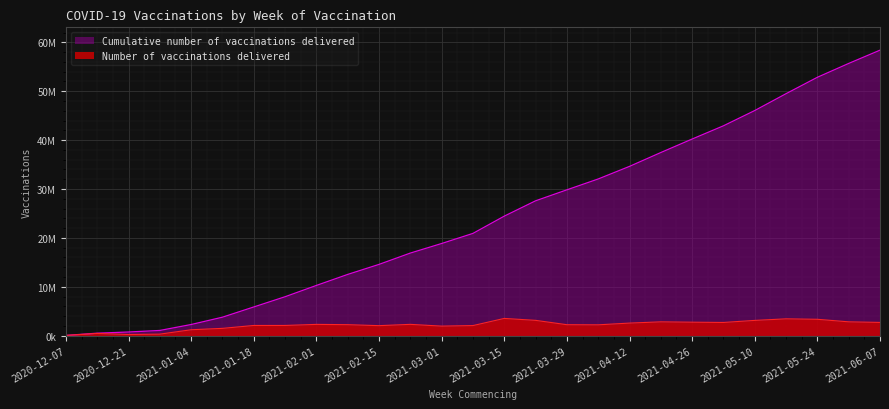

True or false: Number of vaccinations delivered and Cumulative number of vaccinations delivered intersect in this chart.

False